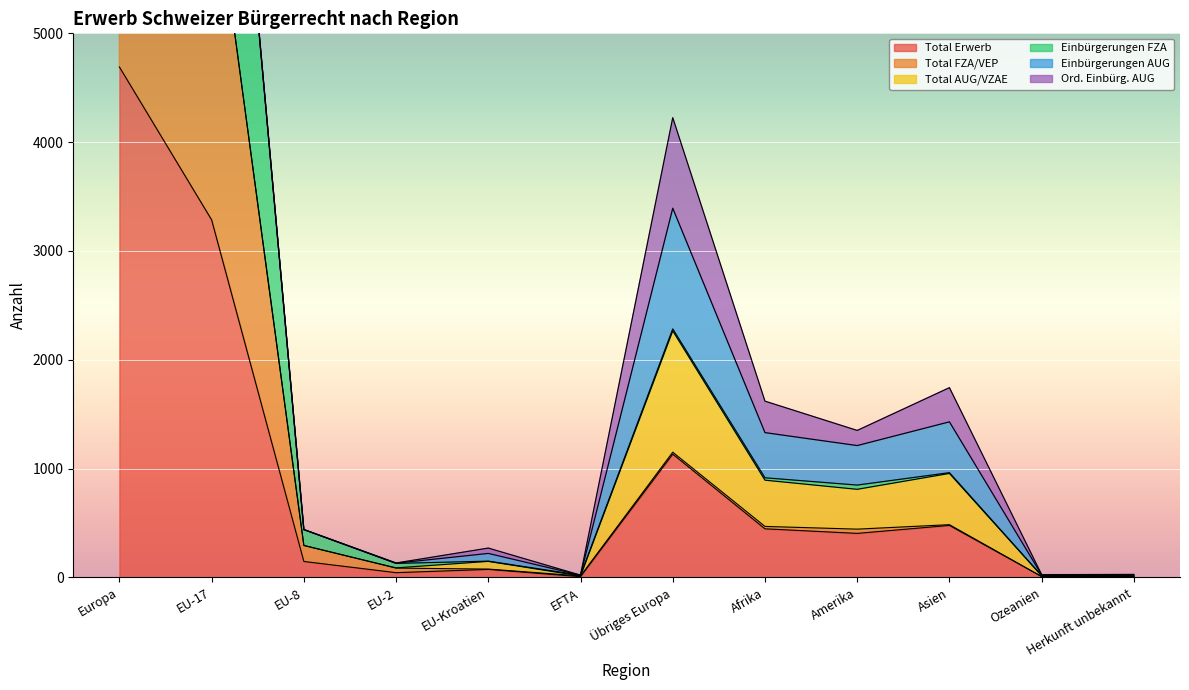

In Einbürgerungen FZA, how many points are higher than both neighbors (excluding endpoints)?

3